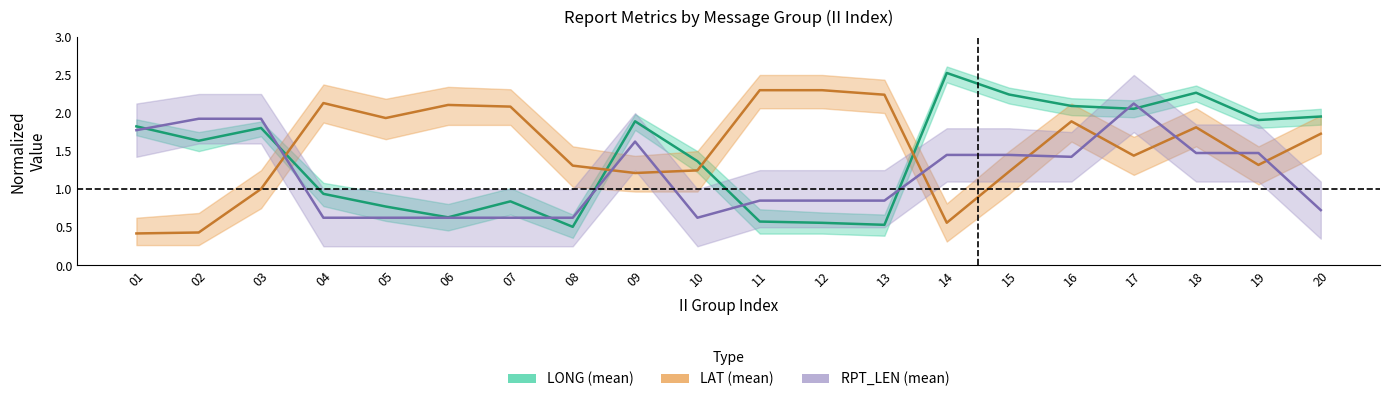

Reading right to left, list all the values displayed in this chart.

LONG (mean): 20=2.0	19=1.9	18=2.3	17=2.1	16=2.1	15=2.2	14=2.5	13=0.5	12=0.6	11=0.6	10=1.4	09=1.9	08=0.5	07=0.8	06=0.6	05=0.8	04=0.9	03=1.8	02=1.6	01=1.8
LAT (mean): 20=1.7	19=1.3	18=1.8	17=1.4	16=1.9	15=1.2	14=0.6	13=2.2	12=2.3	11=2.3	10=1.2	09=1.2	08=1.3	07=2.1	06=2.1	05=1.9	04=2.1	03=1.0	02=0.4	01=0.4
RPT_LEN (mean): 20=0.7	19=1.5	18=1.5	17=2.1	16=1.4	15=1.4	14=1.4	13=0.8	12=0.8	11=0.8	10=0.6	09=1.6	08=0.6	07=0.6	06=0.6	05=0.6	04=0.6	03=1.9	02=1.9	01=1.8